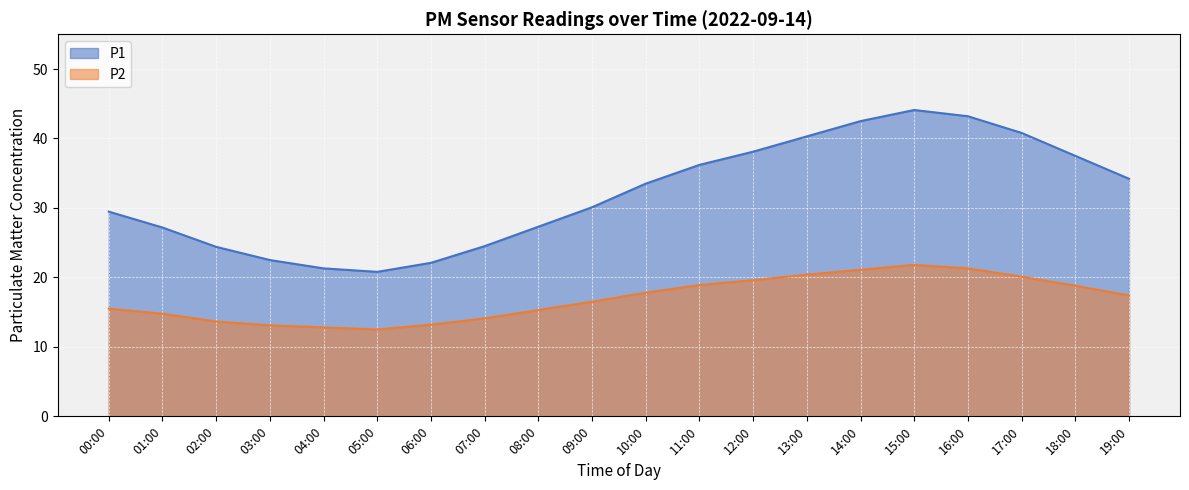

Between 09:00 and 13:00, which series saw the biggest shift?

P1